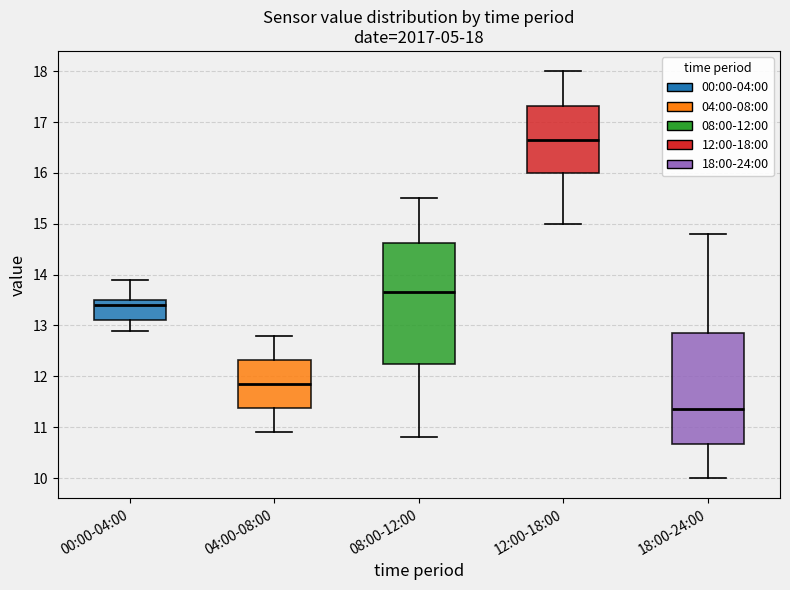

Which box has the lowest median line?

18:00-24:00